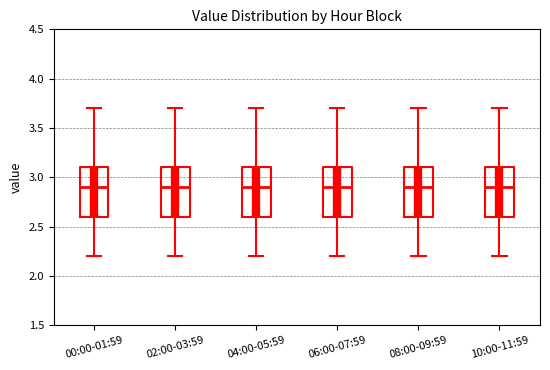

Reading left to right, transcribe this box plot: for each box, give where its median line is, the range the box spans, and where its two whiskers end, as read against the y-axis. The values are not printed on the chart, so give them approximately, as read against the axis.

00:00-01:59: median 2.9, box 2.6 to 3.1, whiskers 2.2 to 3.7
02:00-03:59: median 2.9, box 2.6 to 3.1, whiskers 2.2 to 3.7
04:00-05:59: median 2.9, box 2.6 to 3.1, whiskers 2.2 to 3.7
06:00-07:59: median 2.9, box 2.6 to 3.1, whiskers 2.2 to 3.7
08:00-09:59: median 2.9, box 2.6 to 3.1, whiskers 2.2 to 3.7
10:00-11:59: median 2.9, box 2.6 to 3.1, whiskers 2.2 to 3.7